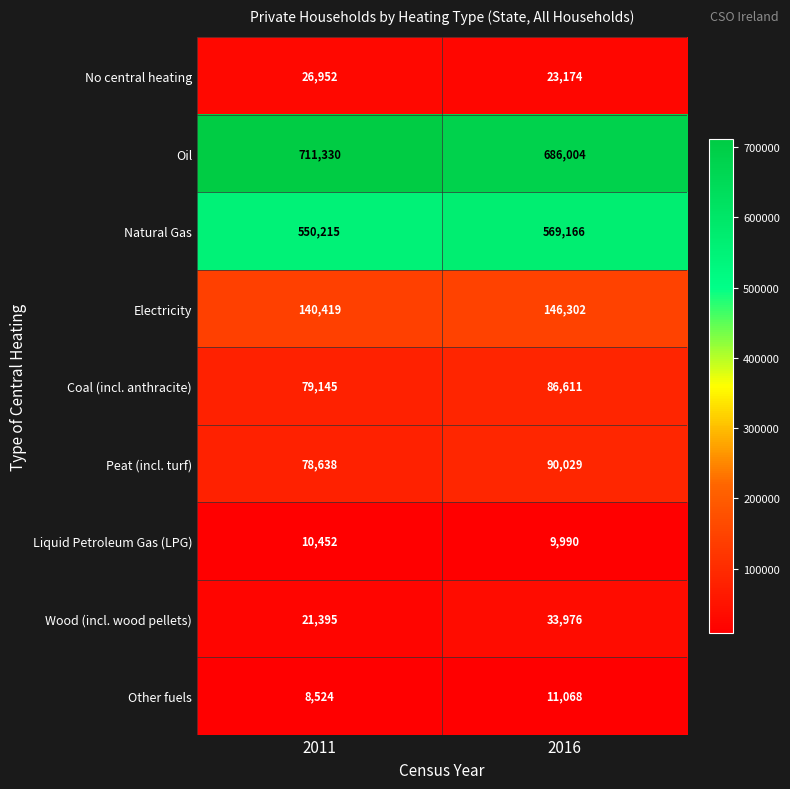

List the labels in order of No central heating value, smallest first.

2016, 2011